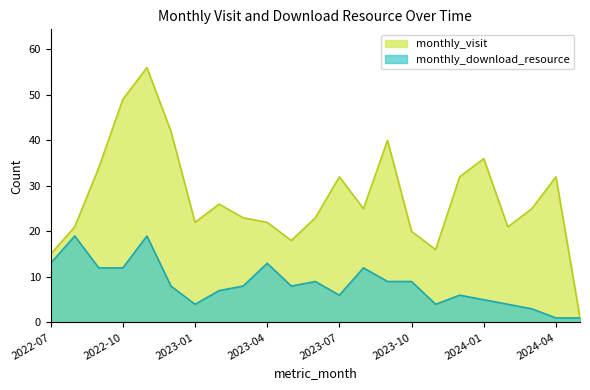

In monthly_download_resource, how many points are lower than both neighbors (excluding endpoints)?

4